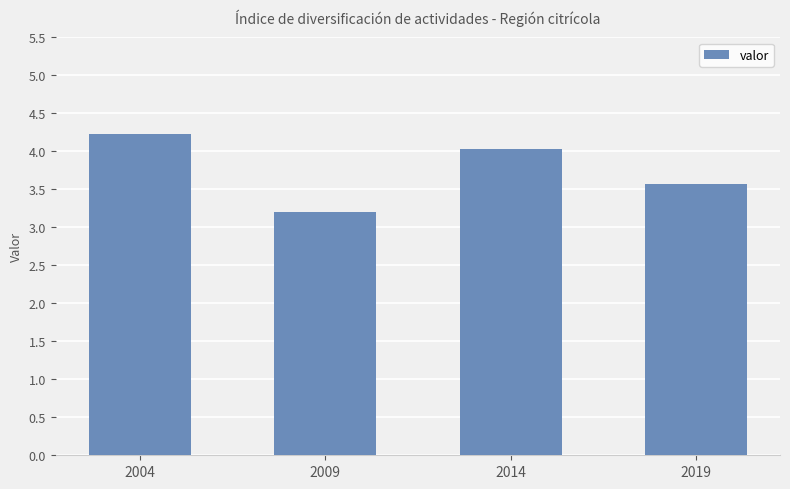

How many distinct data groups are displayed?

1